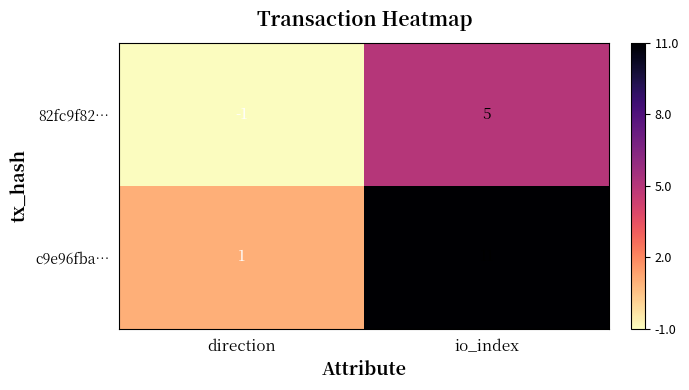

Is it true that c9e96fba… equals 2 at direction?

False